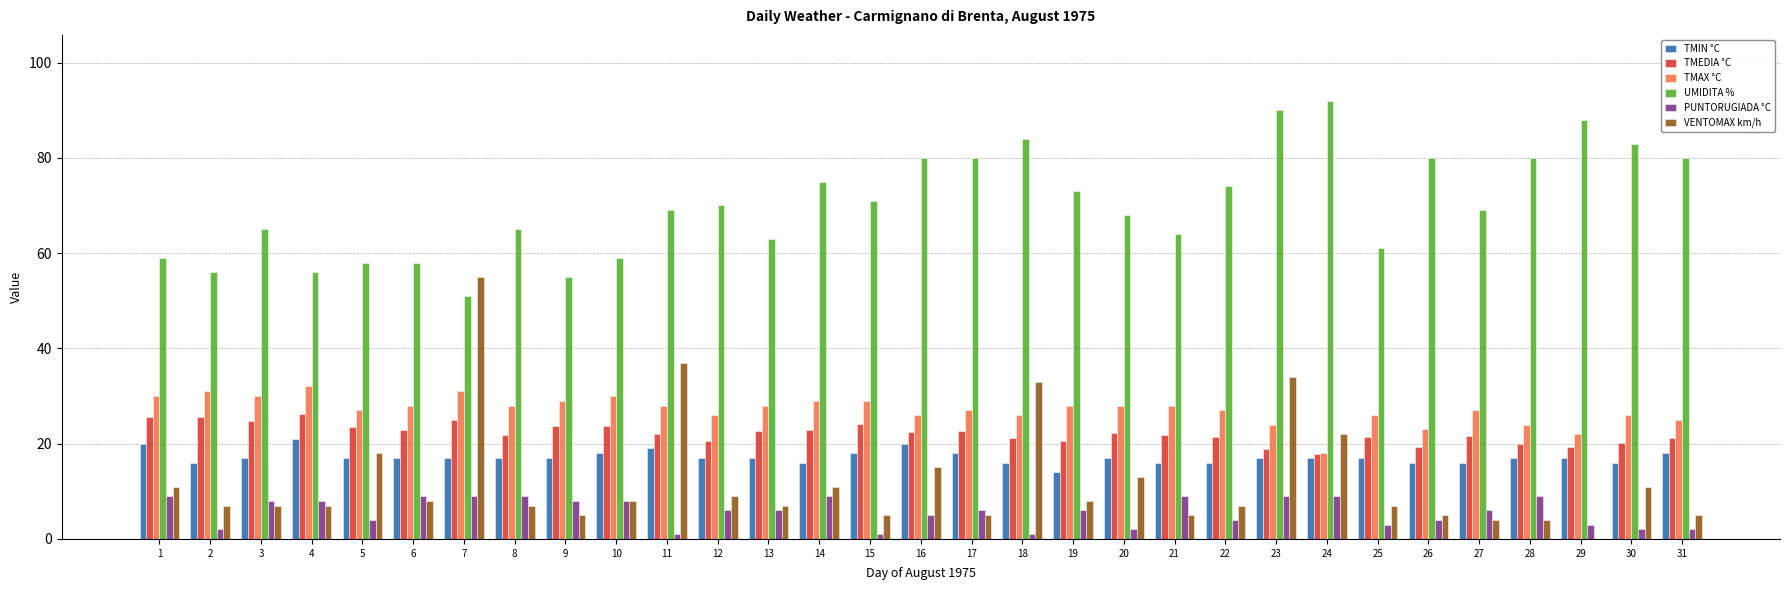

At which label does VENTOMAX km/h first exceed 7?

1